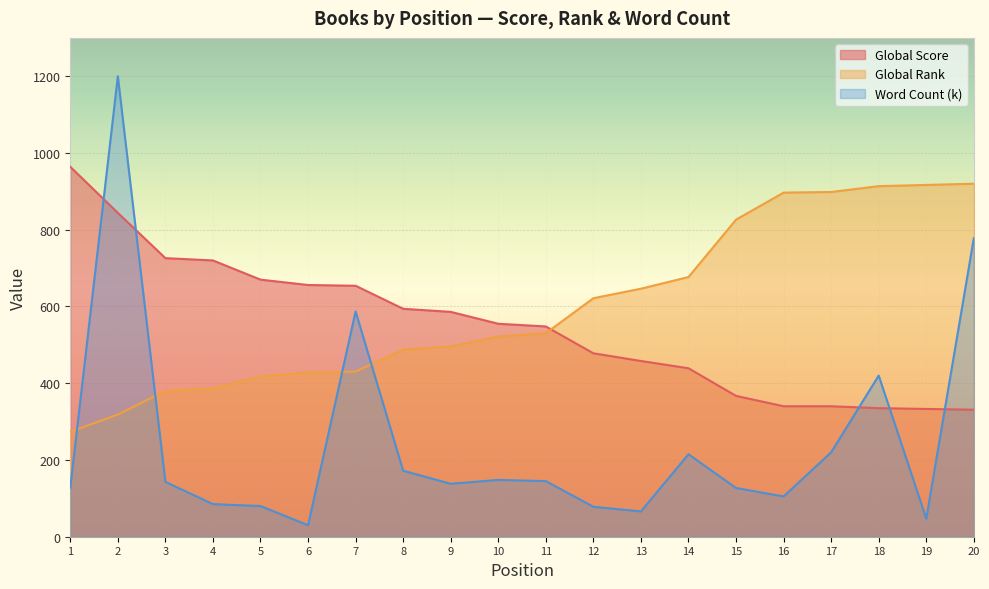

Which has a higher value, 10 or 2?

2